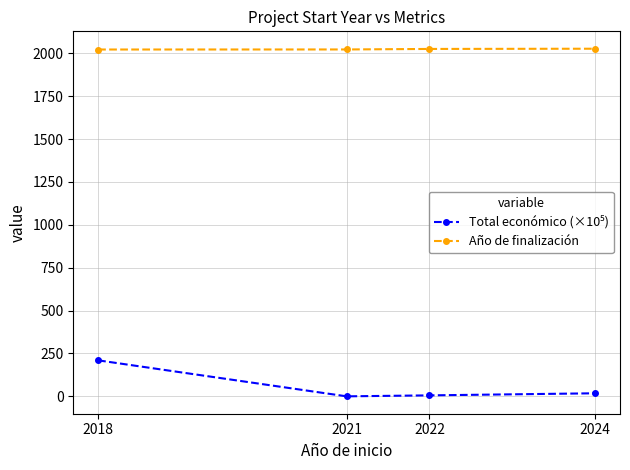

What is the value of the Año de finalización point at the 2nd from the left?

2022.0